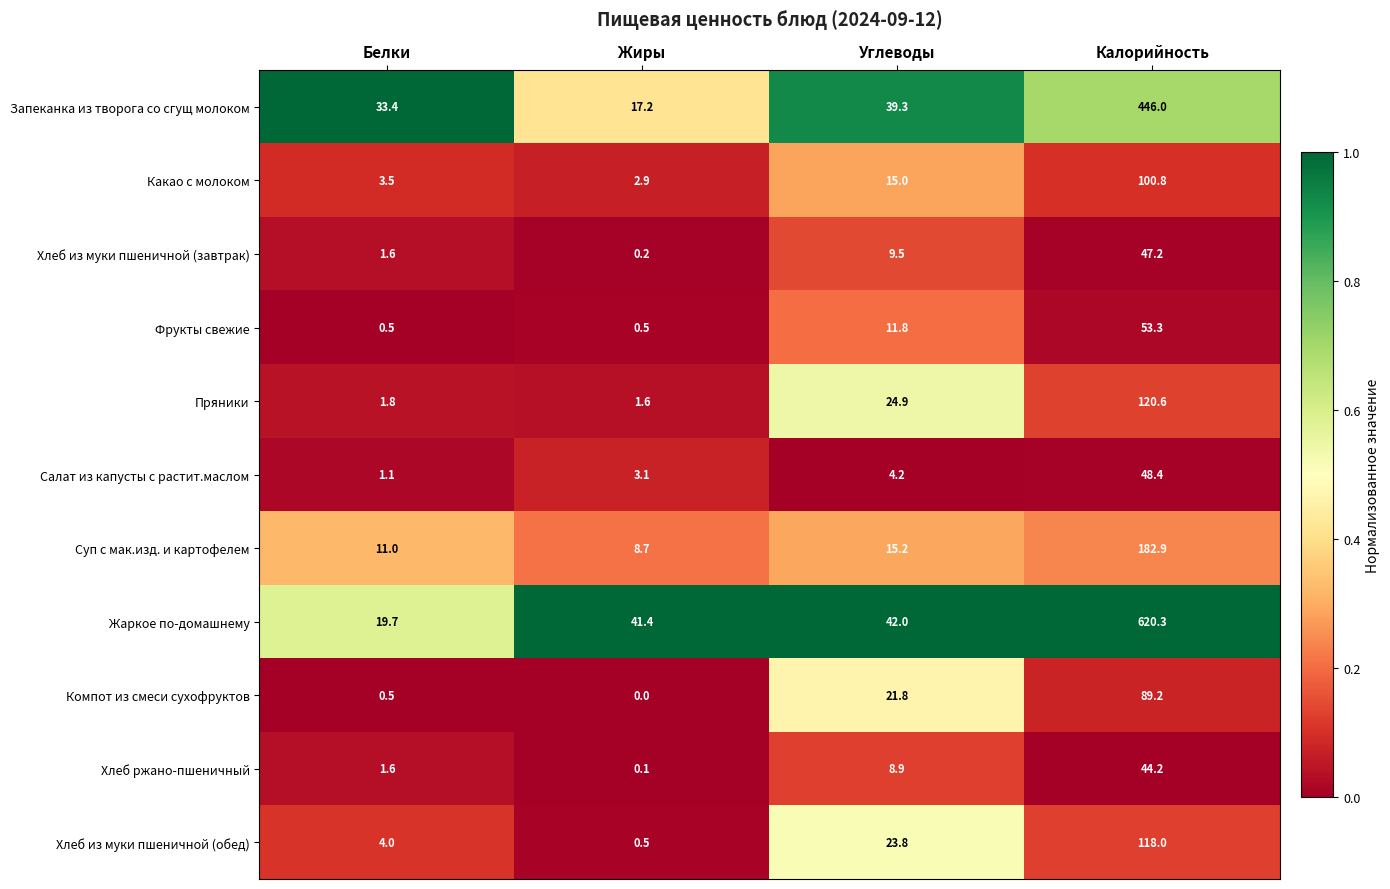

At which category is the sum across all series the highest?

Калорийность